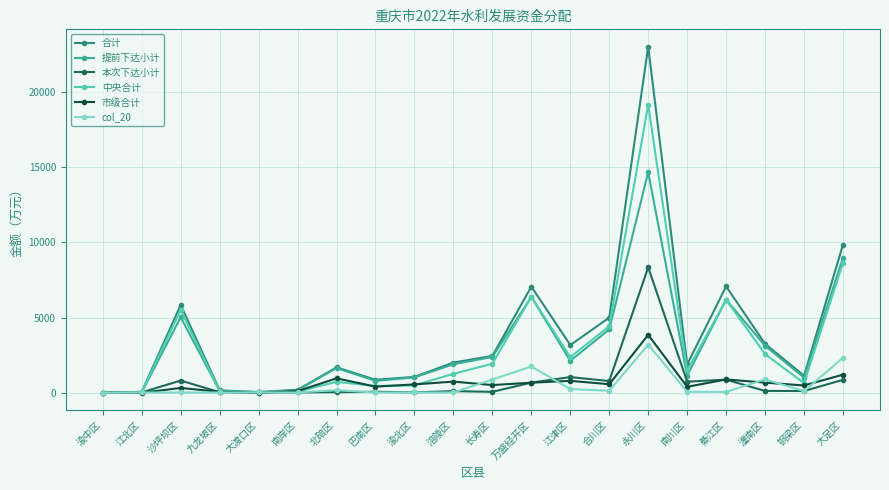

What is the highest value of the col_20 series?

3207